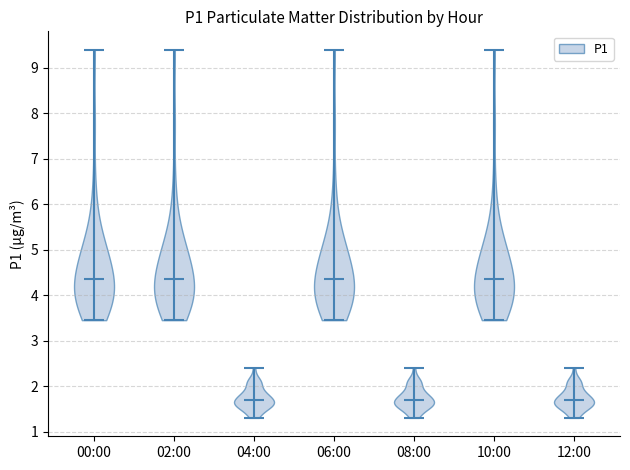

What is the highest point the violin for 04:00 reaches on the y-axis? The values are not printed on the chart, so give them approximately, as read against the axis.

2.4